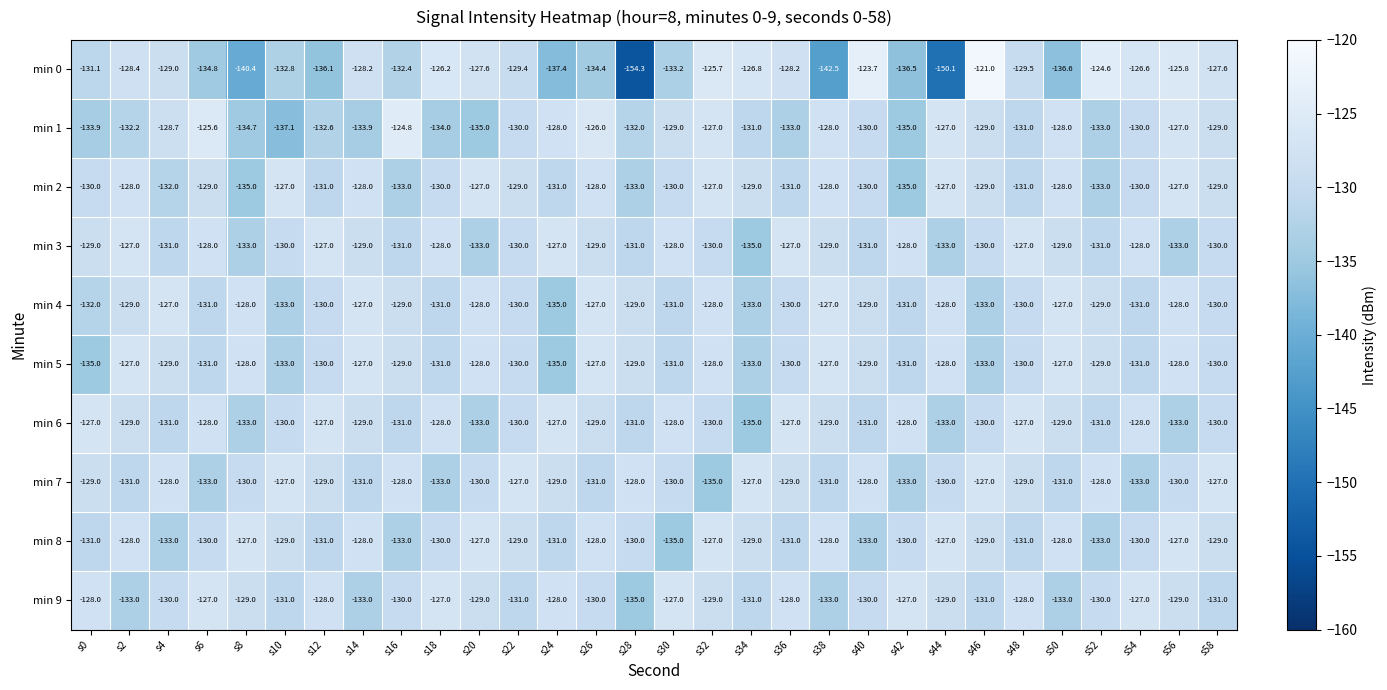

The min 1 series shows -135.0 at s20. True or false?

True